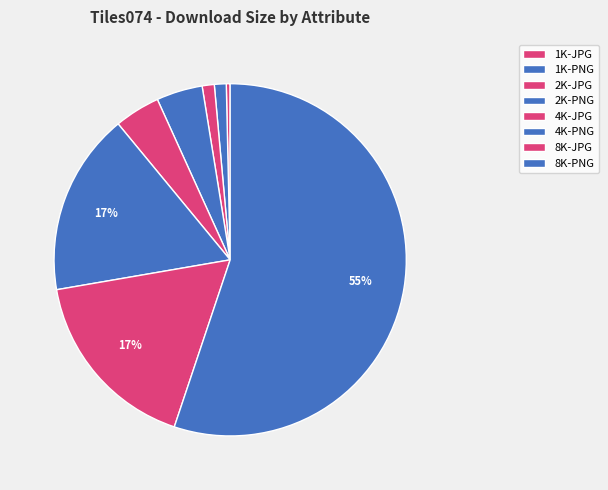

How many slices are in this pie chart?

8